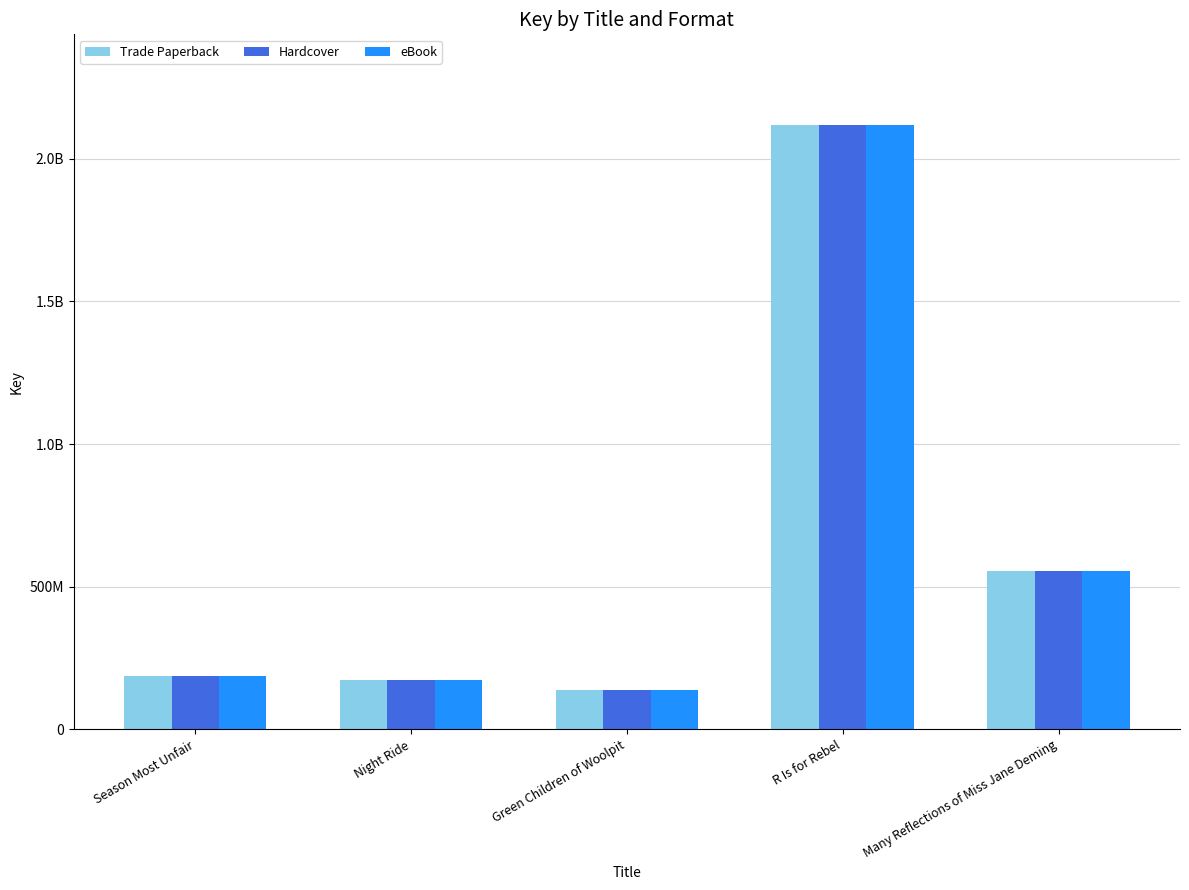

The value of Hardcover at Night Ride is 265236465. True or false?

False